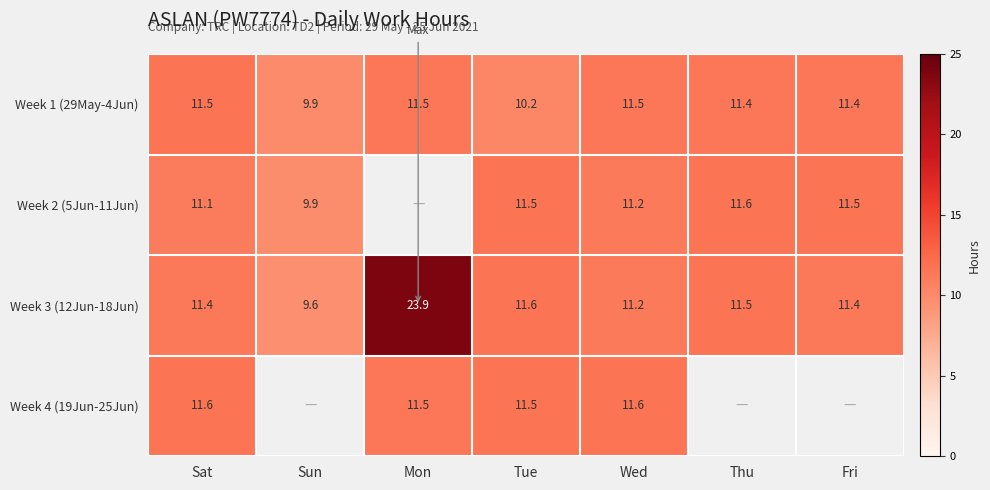

What is the difference between the highest and lowest values at Fri?

0.1